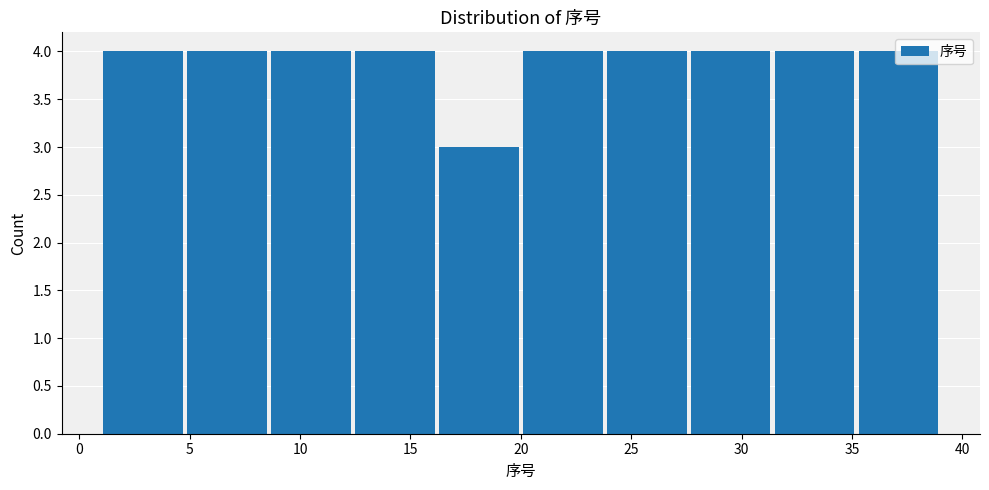

Reading left to right, transcribe this chart: for each bar, give the range it covers on the x-axis and its height. Neither the bar edges nor the heights are printed on the chart, so give them approximately, as read against the axes.

1.0 to 4.8: 4
4.8 to 8.6: 4
8.6 to 12.4: 4
12.4 to 16.2: 4
16.2 to 20.0: 3
20.0 to 23.8: 4
23.8 to 27.6: 4
27.6 to 31.4: 4
31.4 to 35.2: 4
35.2 to 39.0: 4